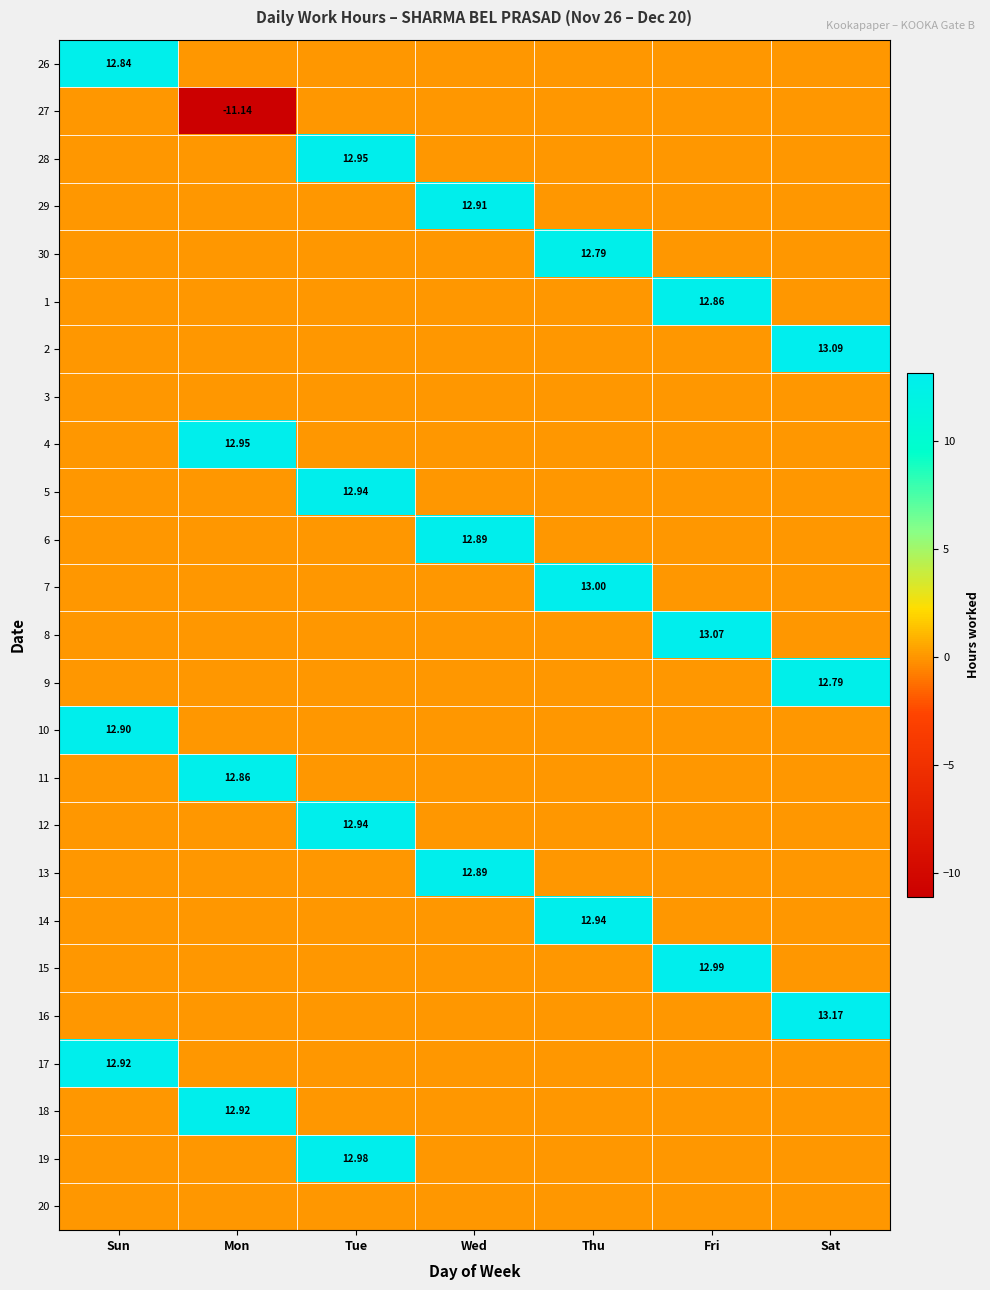

Is the value of 9 at Thu greater than the value of 16 at Sun?

No